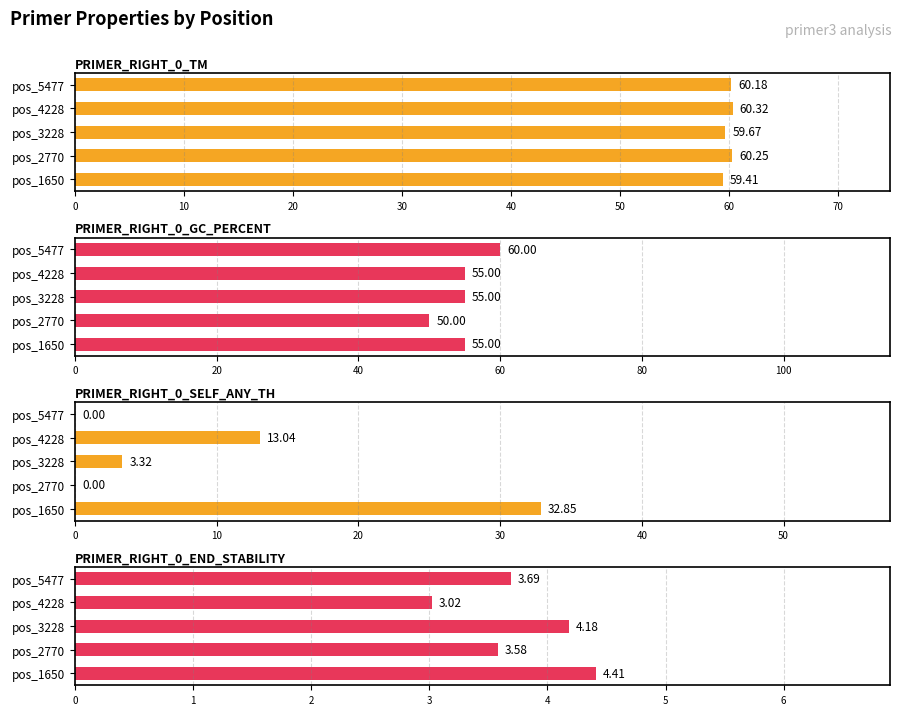

At pos_4228, list the series in order from smallest to largest.

PRIMER_RIGHT_0_END_STABILITY, PRIMER_RIGHT_0_SELF_ANY_TH, PRIMER_RIGHT_0_GC_PERCENT, PRIMER_RIGHT_0_TM